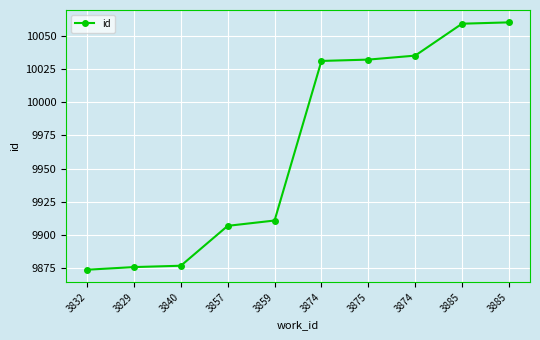

Is this an area chart (filled region under the line)?

No